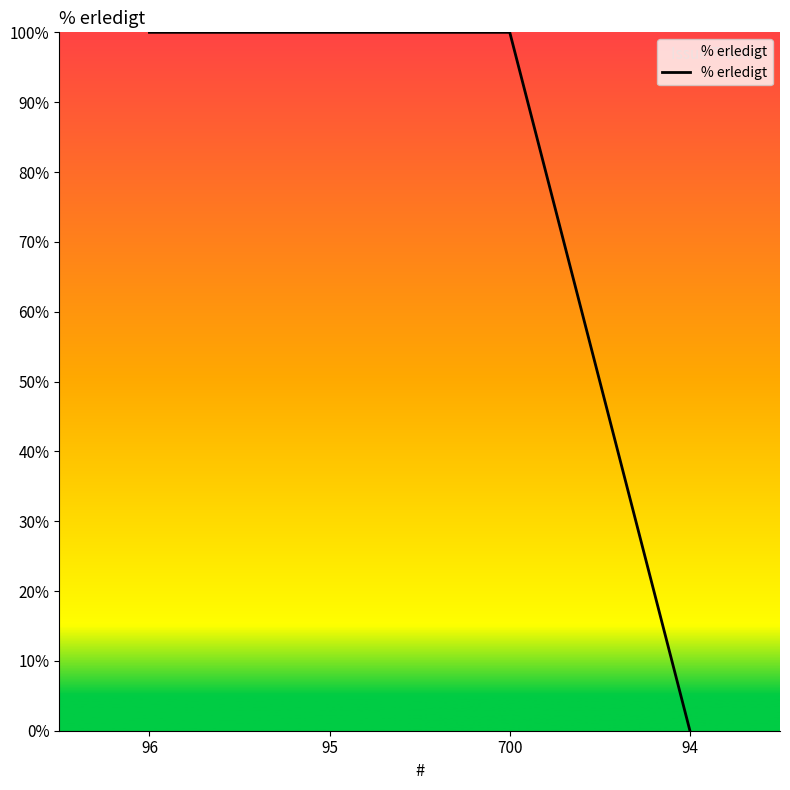

Reading left to right, what are all the values shown in this chart?

100	100	100	0